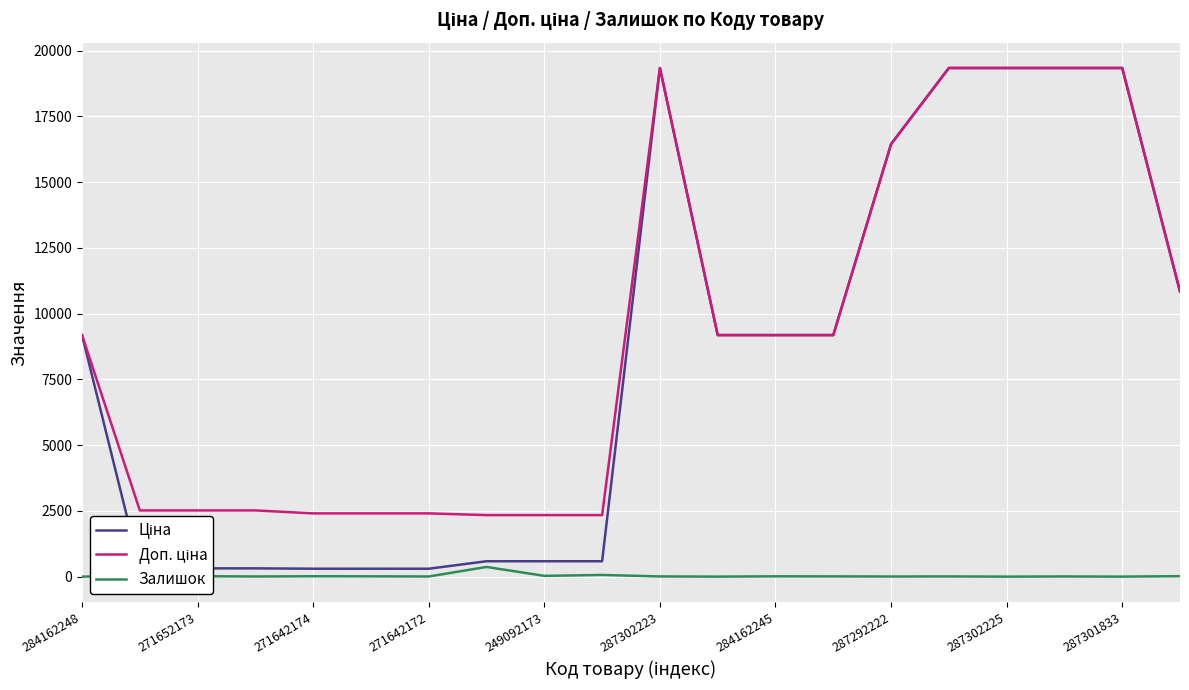

What is the maximum value shown in the chart?

19343.1